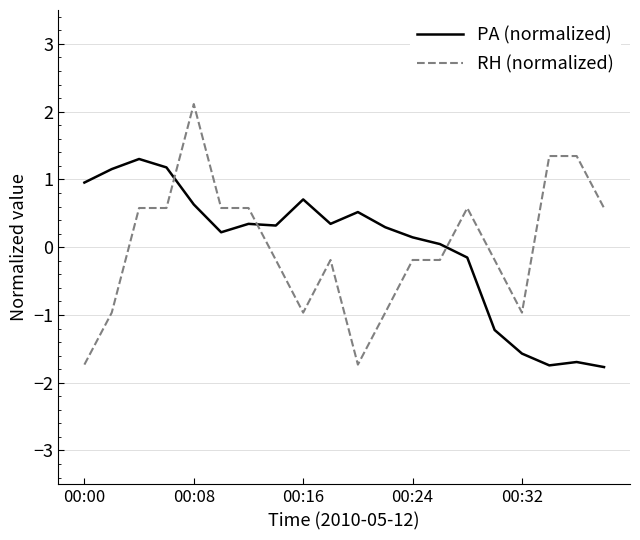

How many values in the PA (normalized) series exceed 0?

14